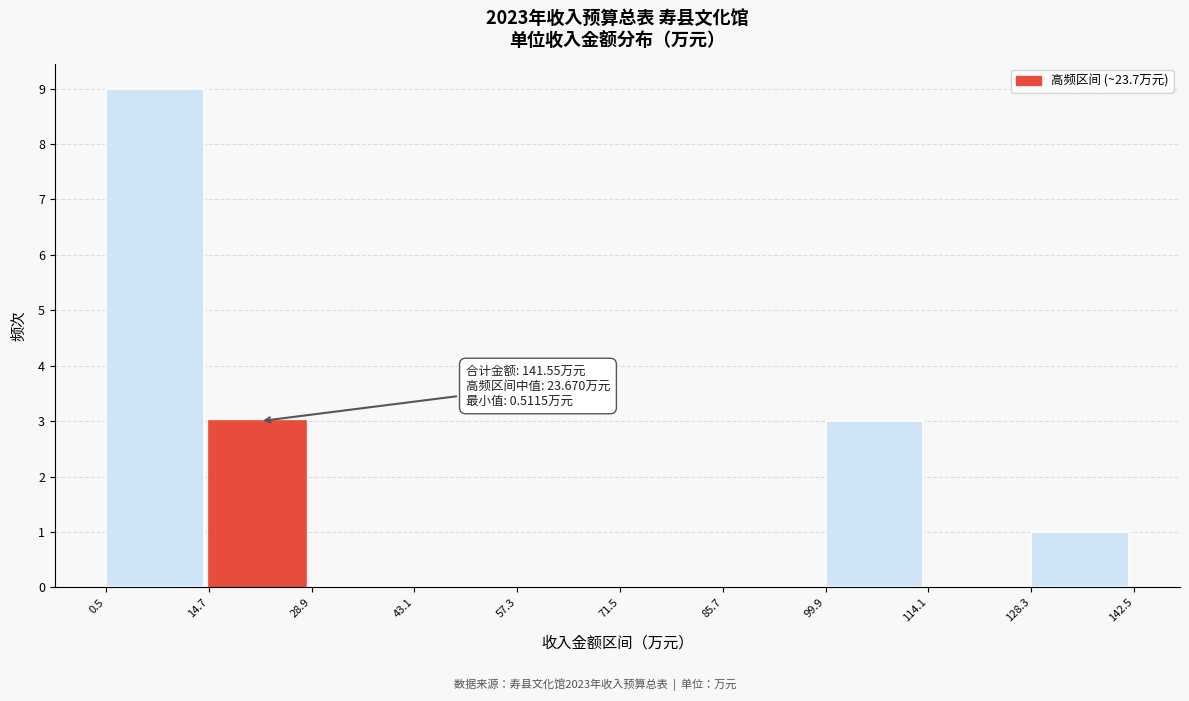

Over which range of the x-axis is the bar tallest?

0.5 to 14.7